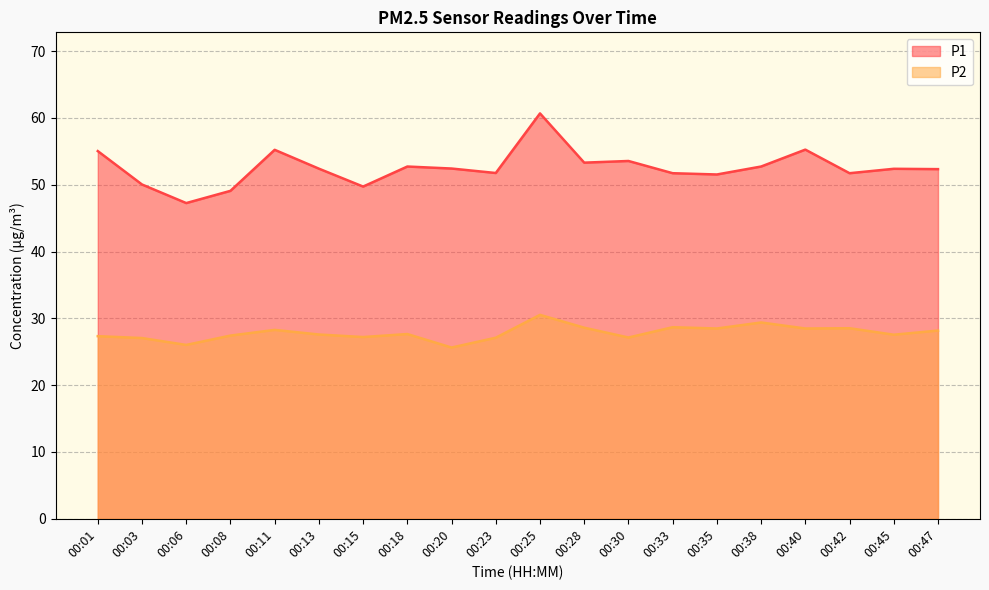

What is the value of the P1 point at the 20th from the left?

52.3